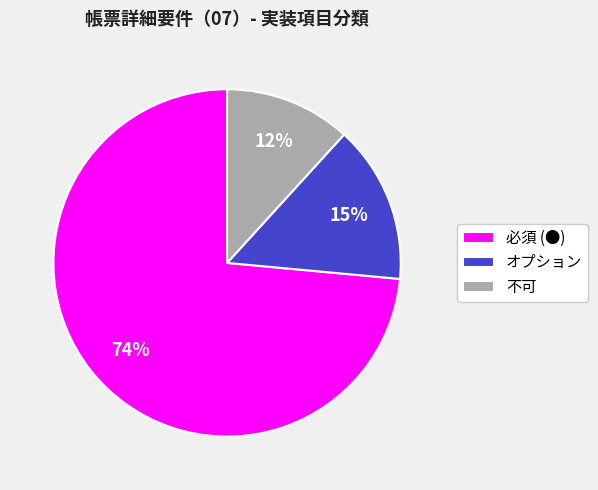

To the nearest percent, what percentage of the pie is オプション?

15%